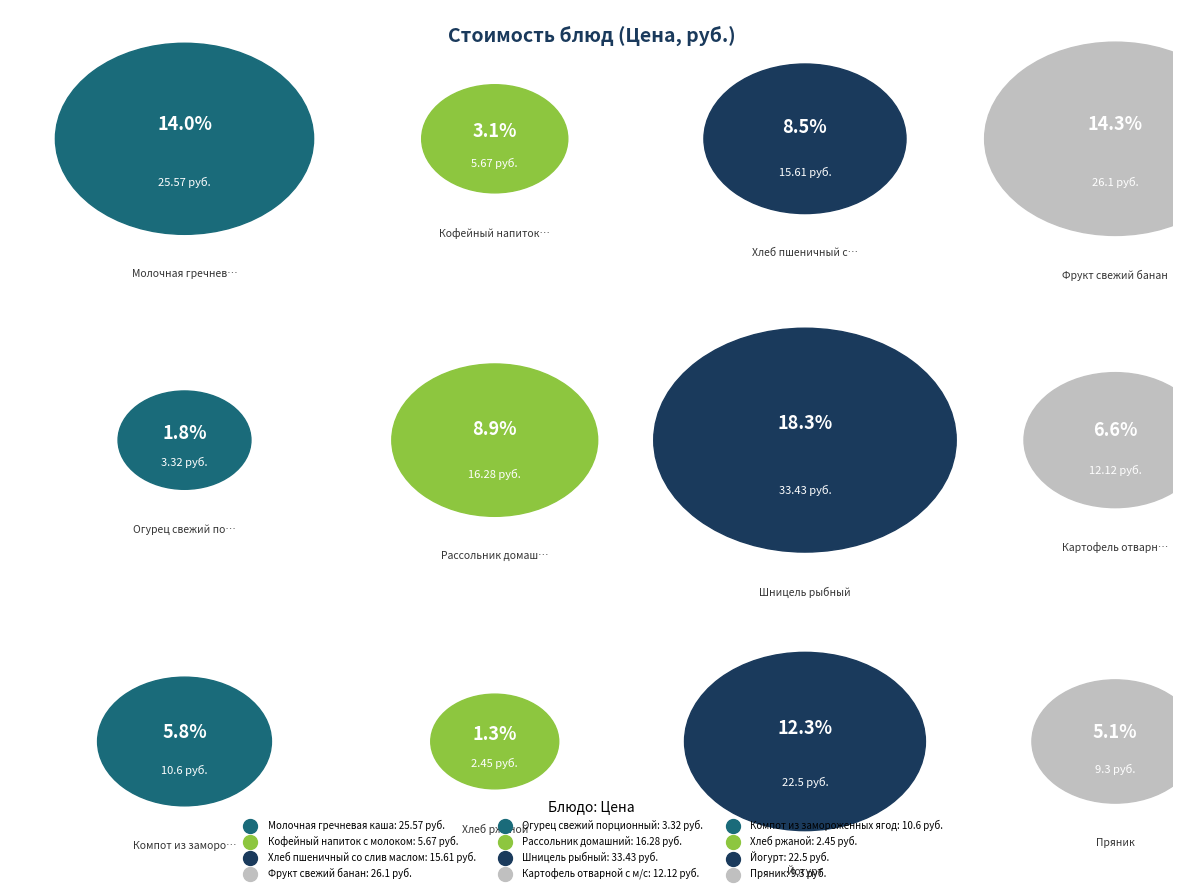

What is the largest slice in the pie chart?

Шницель рыбный